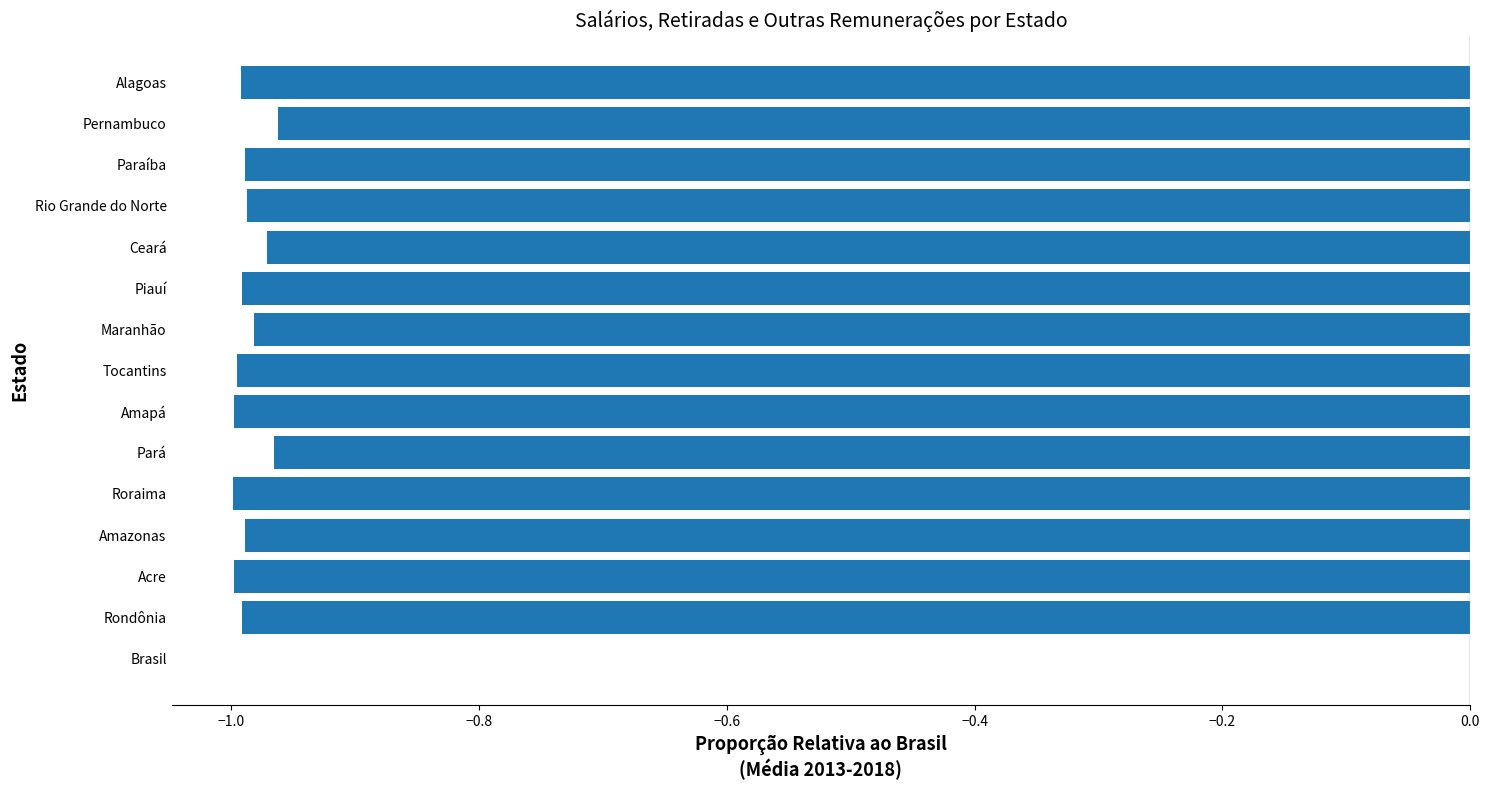

Is it true that the value at Amapá is -1.0?

True